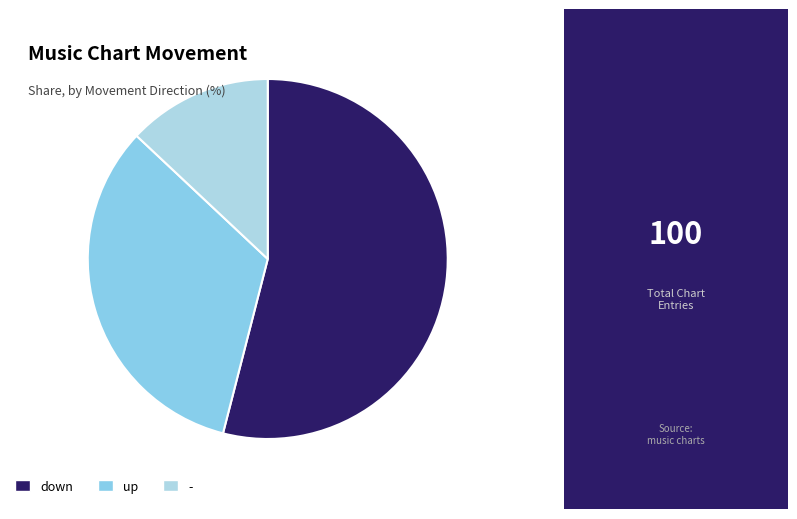

Count the number of slices in the pie.

3